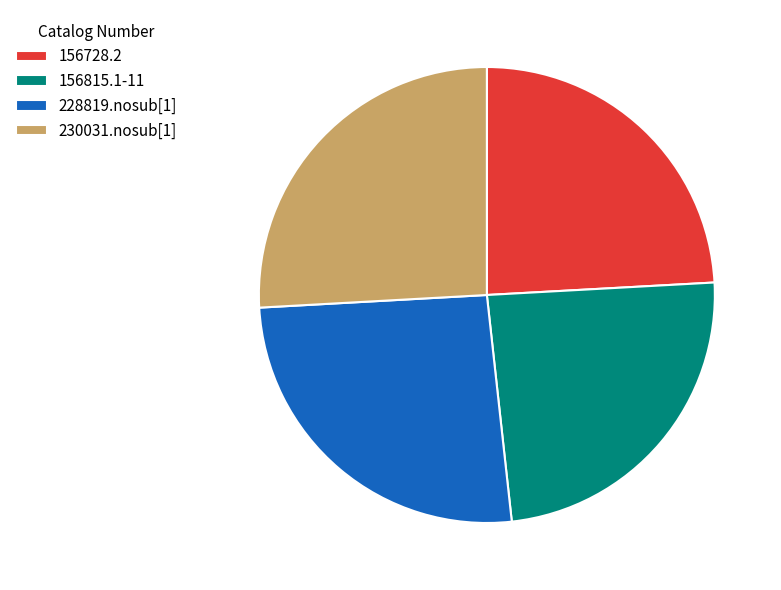

Is it true that 230031.nosub[1] is 26% of the pie?

True